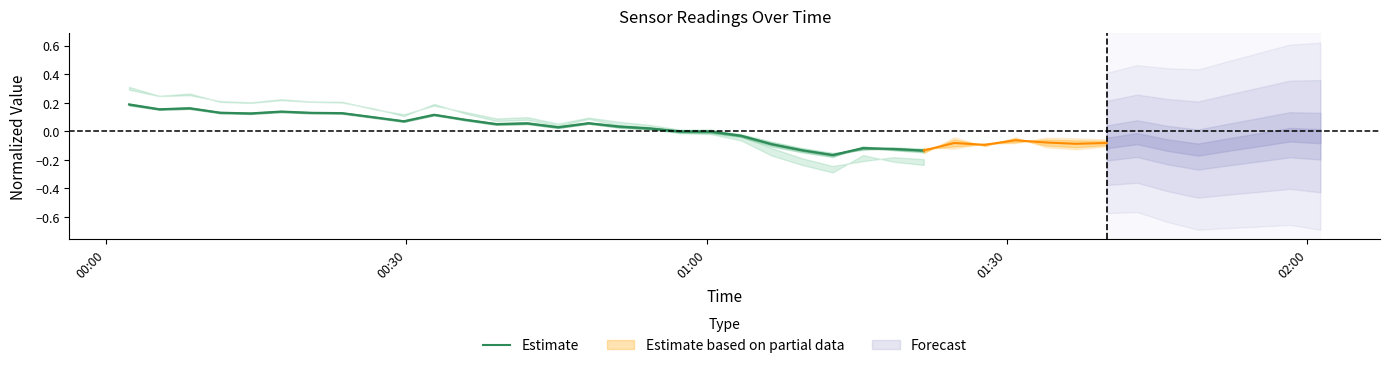

How many lines are shown in the chart?

1